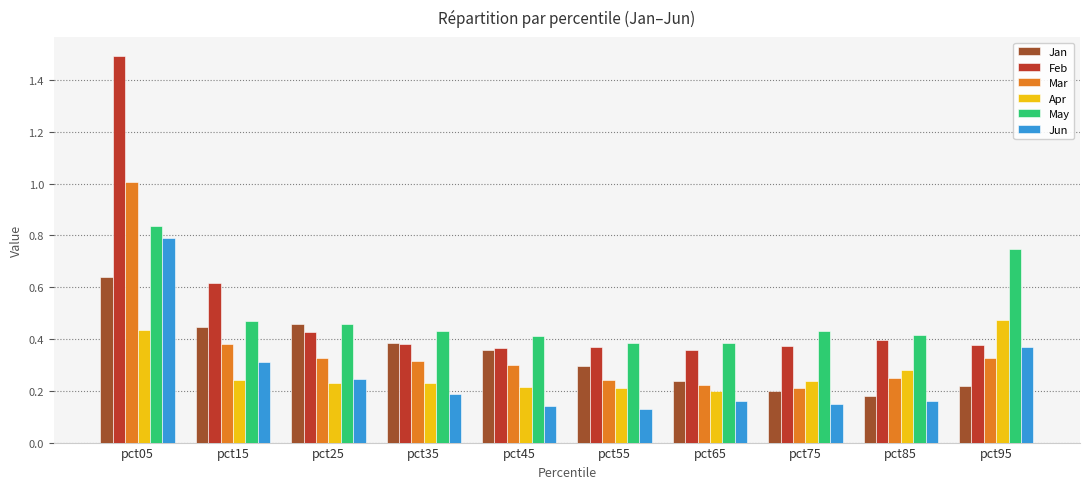

Is it true that Feb equals 0.4 at pct75?

True